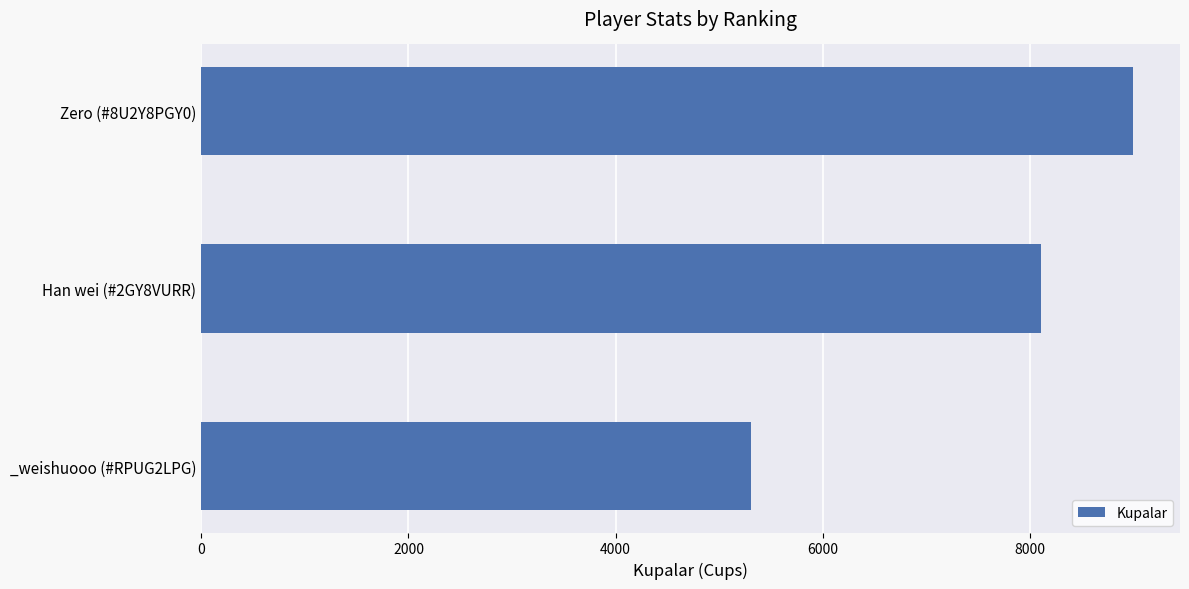

List the labels in order of value, smallest first.

_weishuooo (#RPUG2LPG), Han wei (#2GY8VURR), Zero (#8U2Y8PGY0)